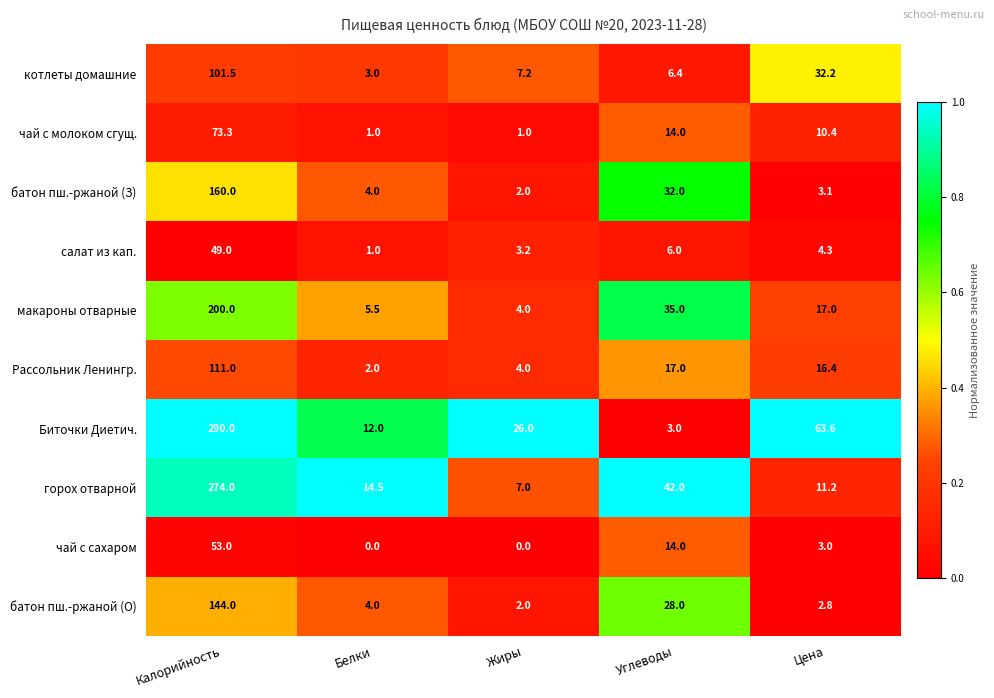

Read the Биточки Диетич. value at Калорийность.

290.0